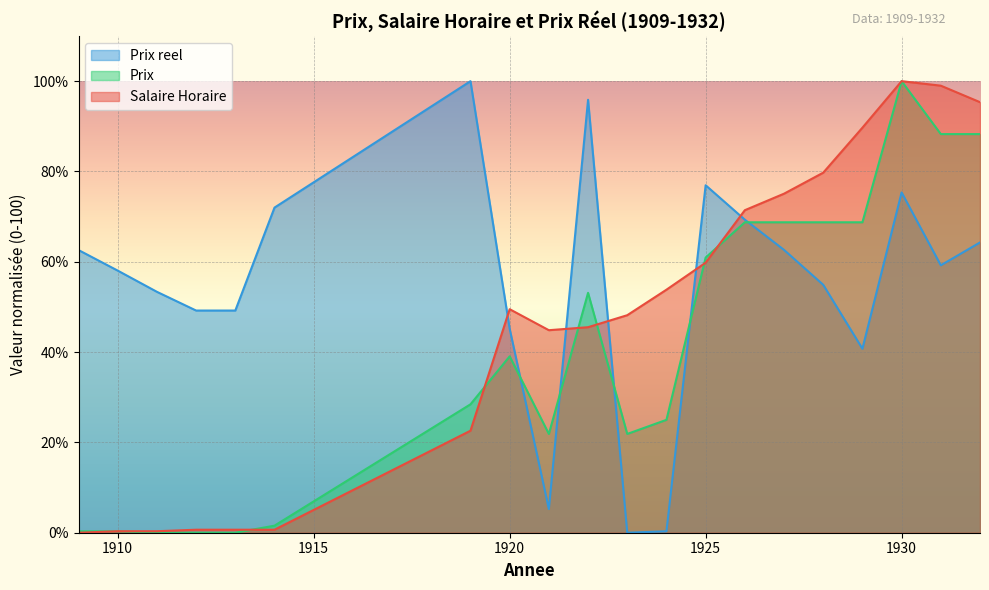

List the labels in order of Prix reel value, smallest first.

1923, 1924, 1921, 1929, 1920, 1912, 1913, 1911, 1928, 1910, 1931, 1909, 1927, 1932, 1926, 1914, 1930, 1925, 1922, 1919